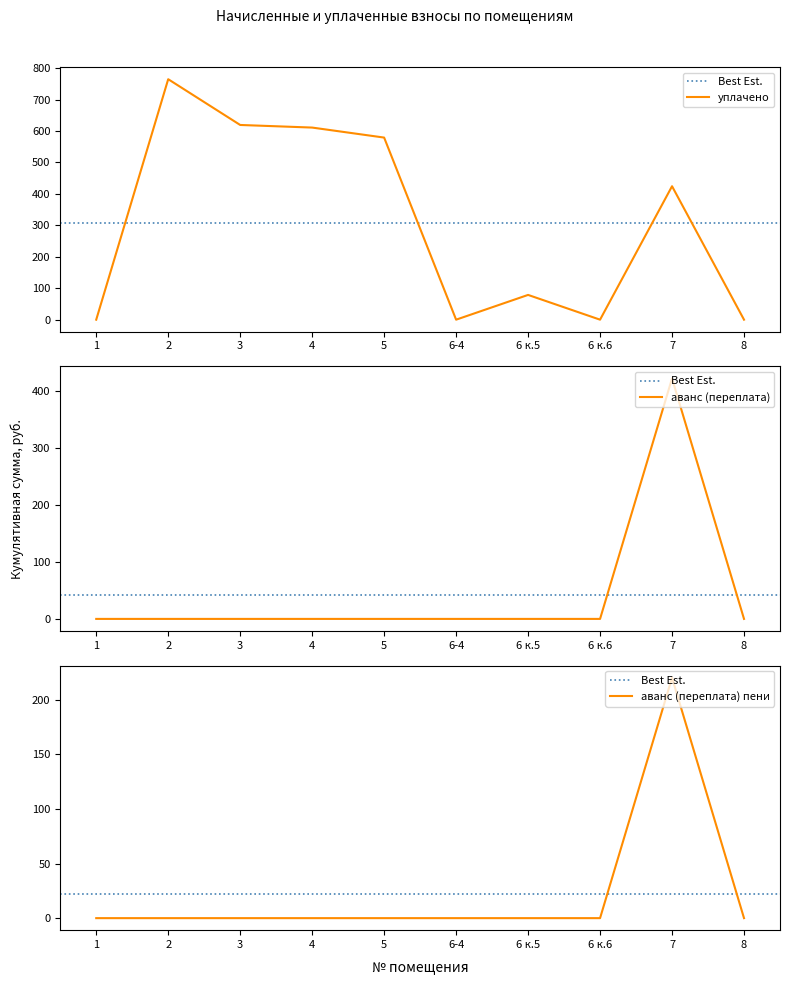

What is the difference between the maximum and minimum values in the аванс (переплата) пени series?

220.1